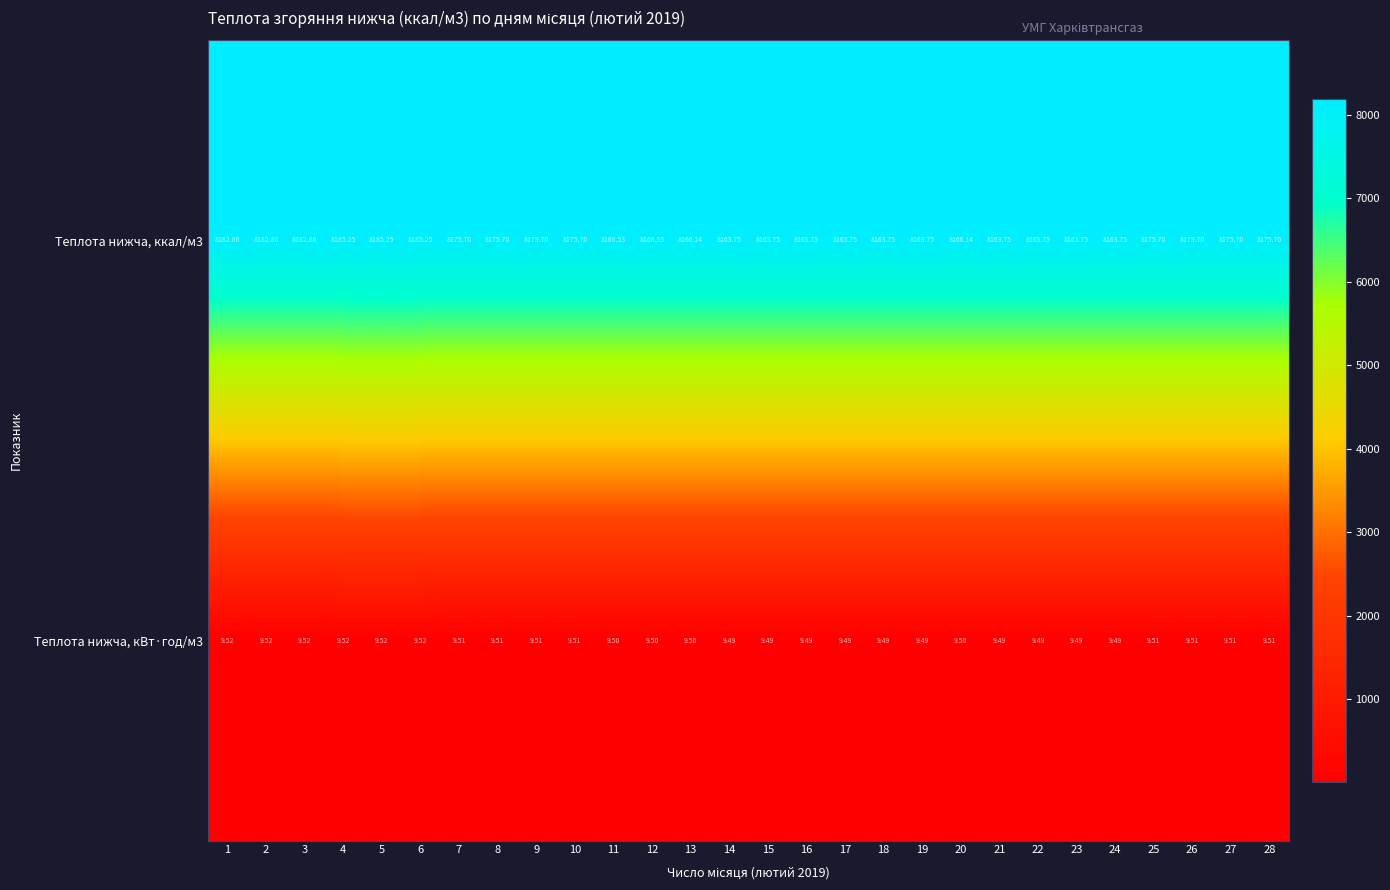

Is the value of Теплота нижча, ккал/м3 at 28 greater than the value of Теплота нижча, кВт·год/м3 at 20?

Yes